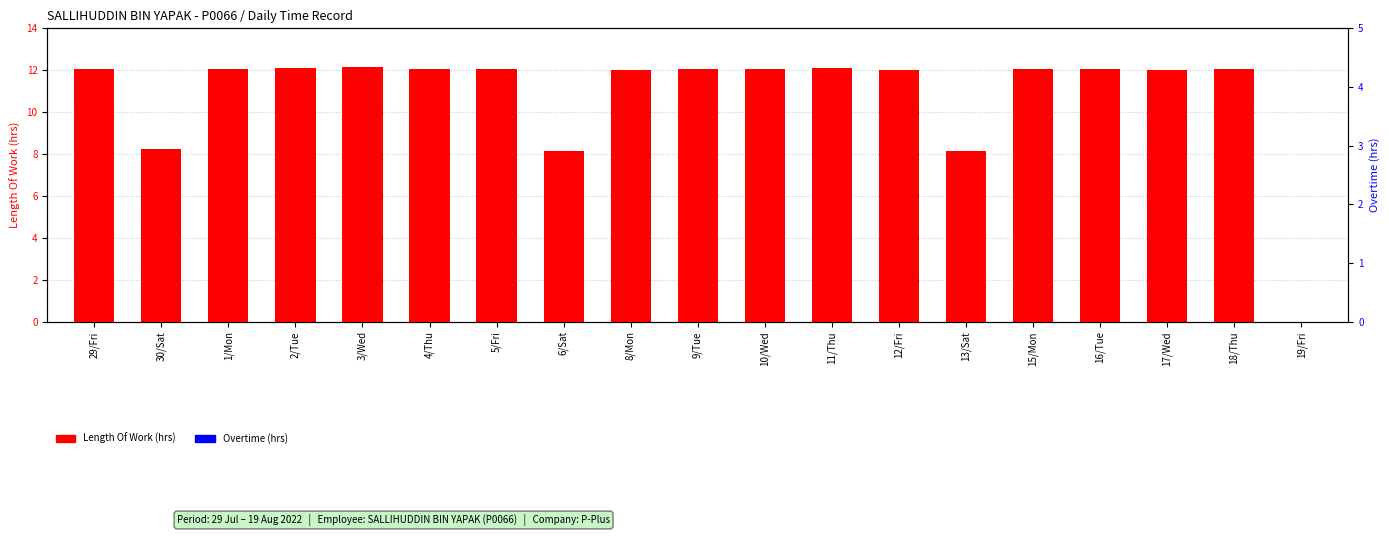

Is the value of Overtime at 16/Tue greater than the value of Length Of Work at 29/Fri?

No